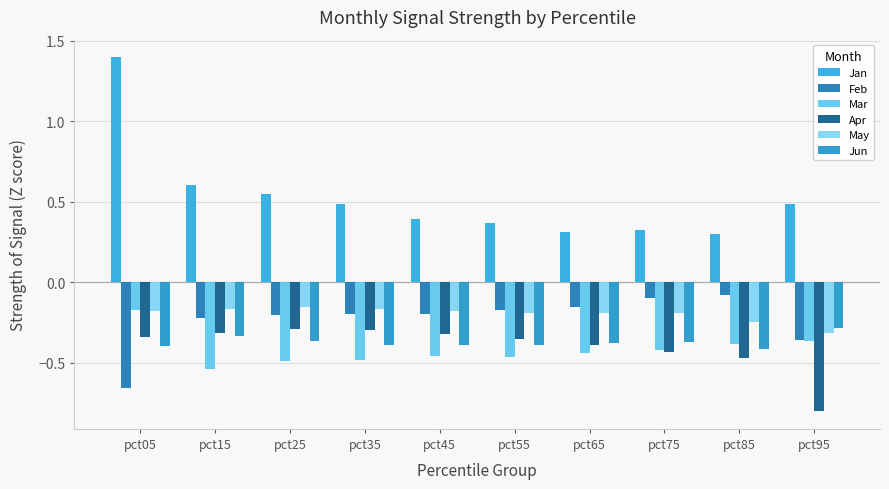

What is the value of the May bar at the 4th from the left?

-0.2